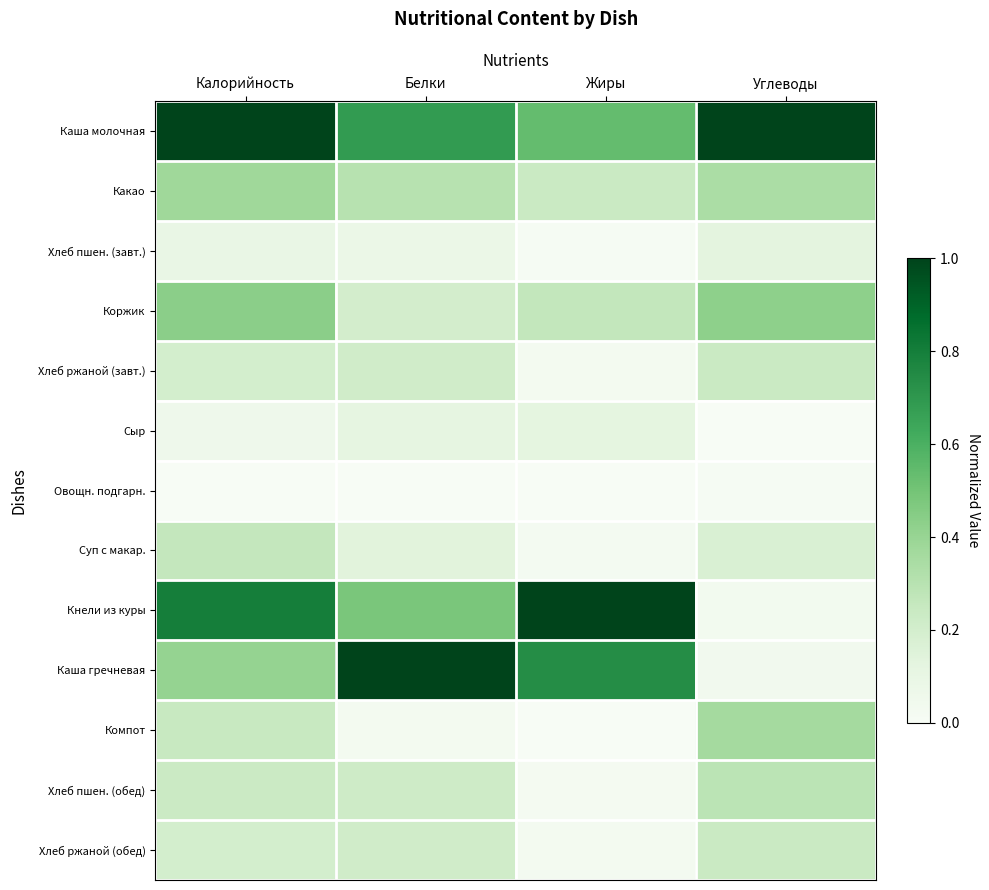

Which series has the largest total across all categories?

Каша молочная